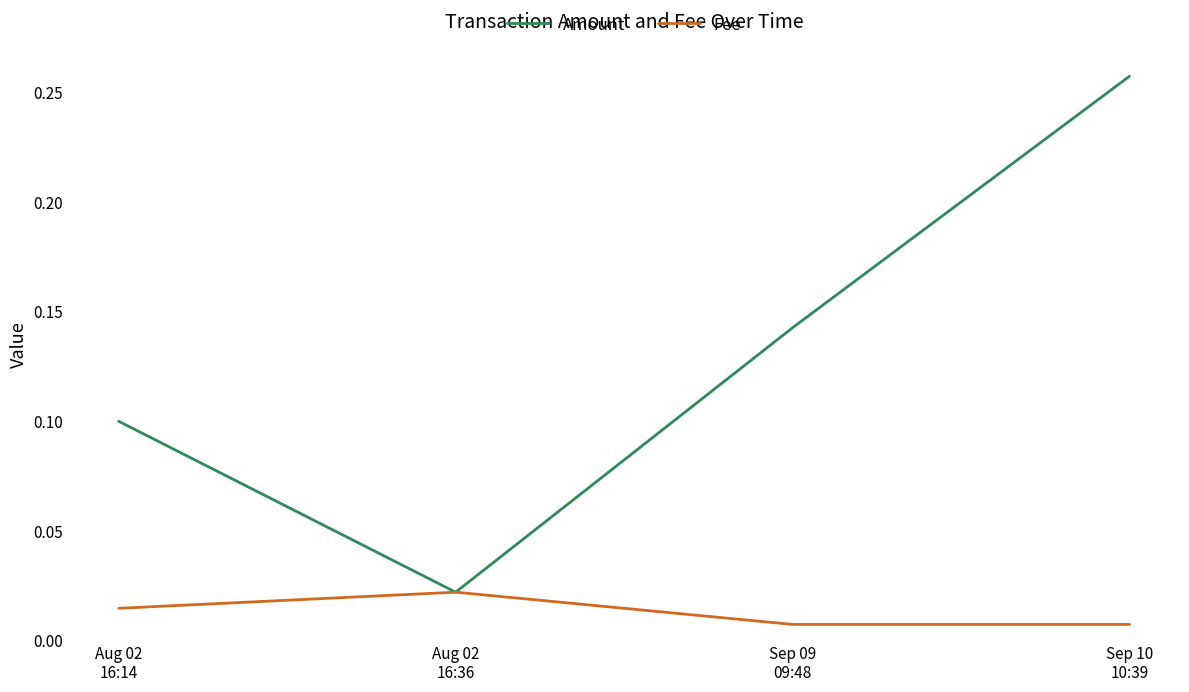

Which series has the widest spread of values?

Amount